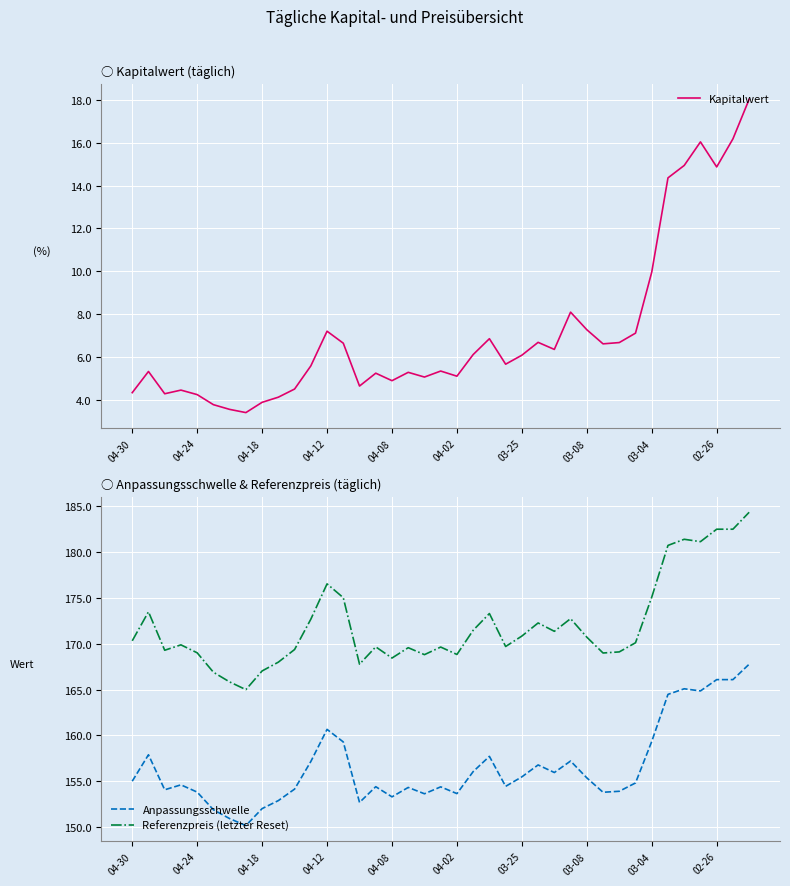

True or false: Anpassungsschwelle and Referenzpreis (letzter Reset) intersect in this chart.

False